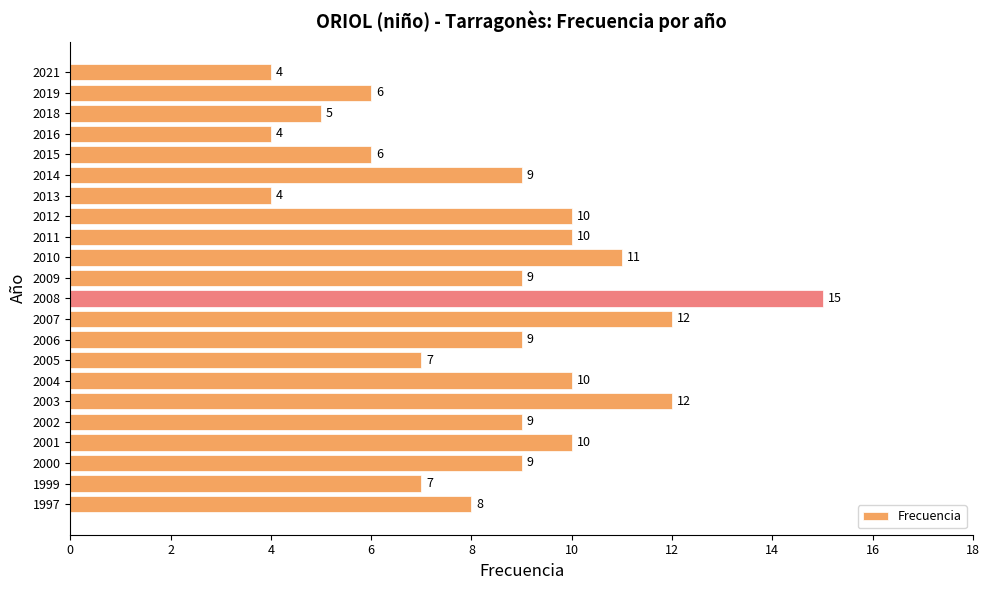

Approximately how many times larger is the value at 2012 compared to 2002?

1.1